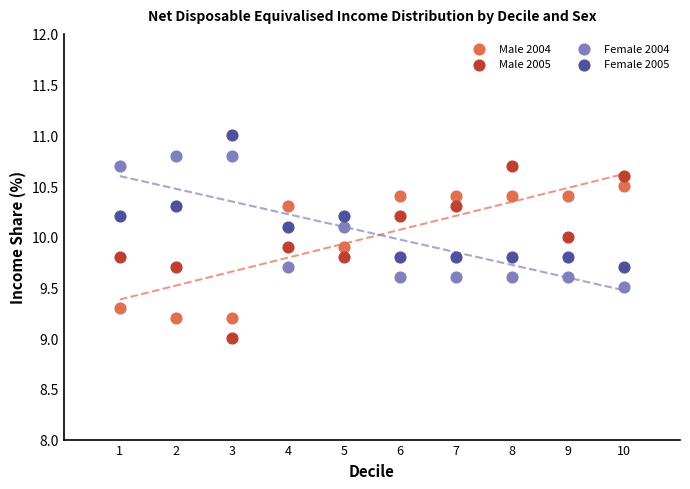

Which series reaches the maximum Y coordinate?

Female 2005